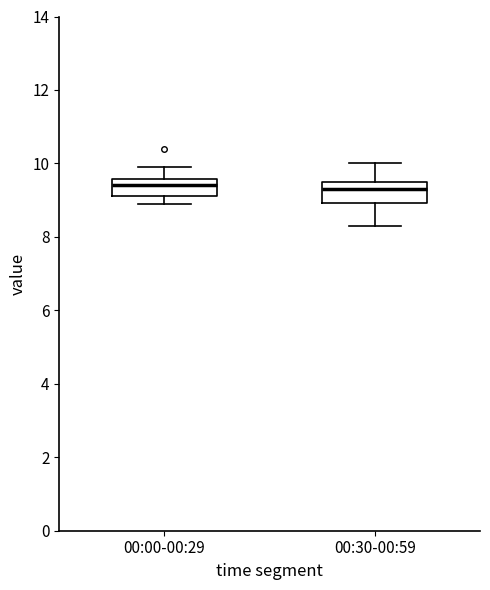

Where does the median line of the box for 00:00-00:29 sit on the y-axis? The values are not printed on the chart, so give them approximately, as read against the axis.

9.4